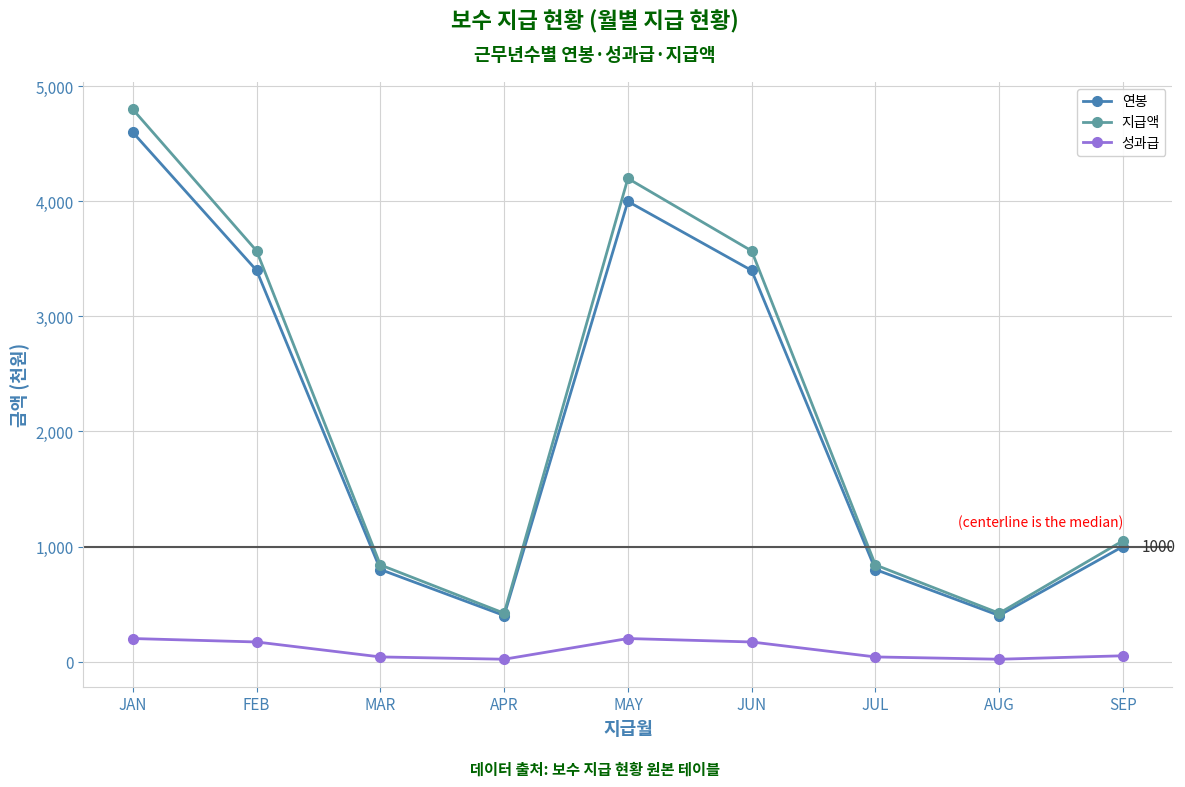

Where does the 성과급 series first go above 50?

JAN